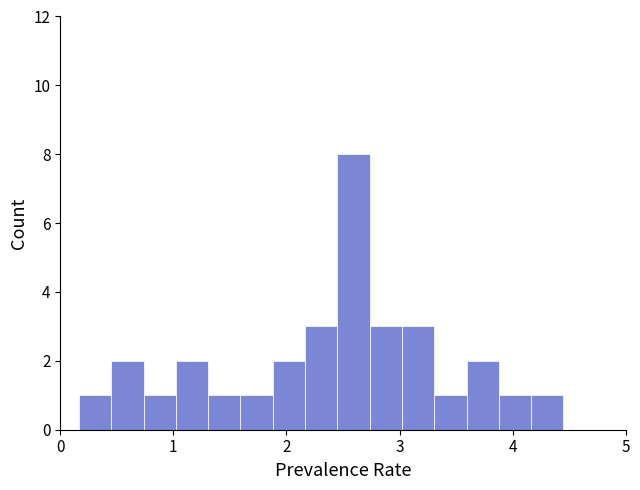

Read against the x-axis, roughly where is the centre of the tallest bar?

2.6